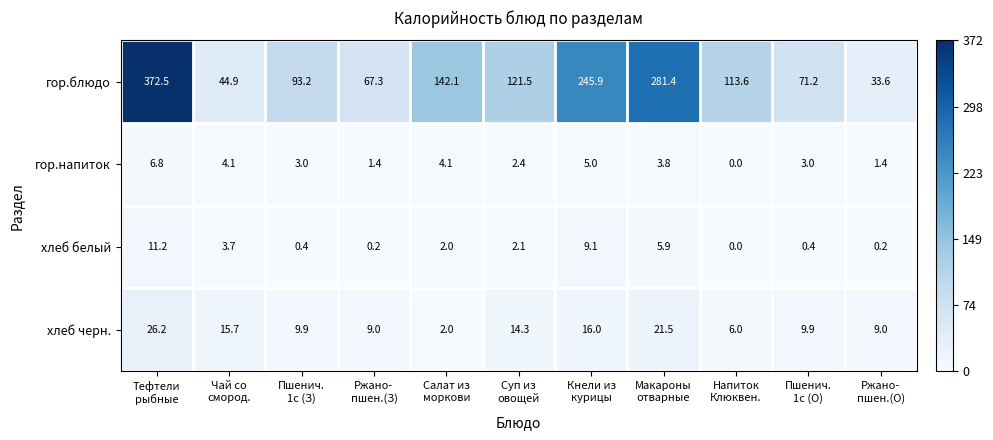

List the series in order of their peak value, lowest first.

гор.напиток, хлеб белый, хлеб черн., гор.блюдо